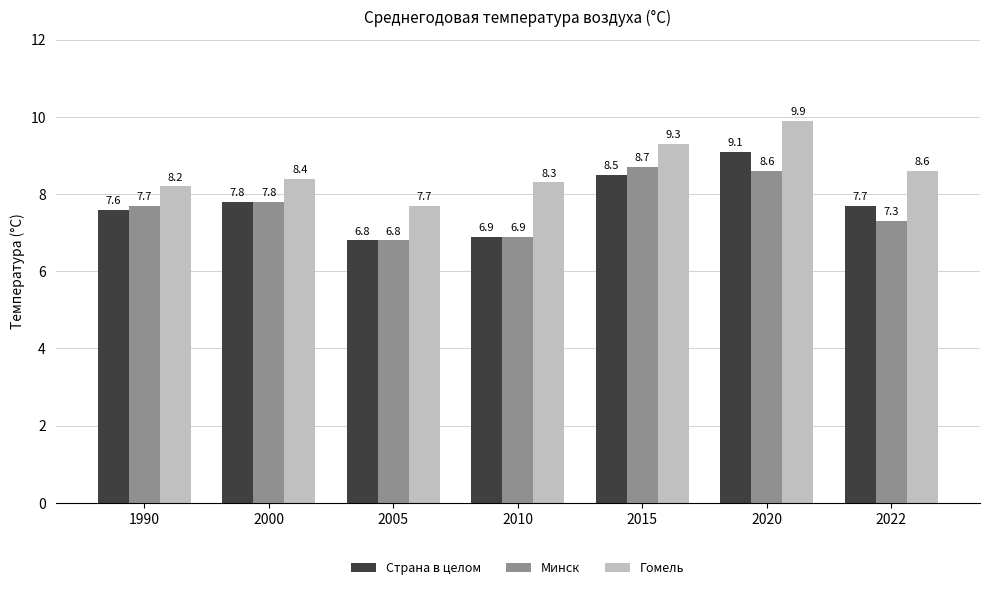

What is the sum of all Минск values?

53.8